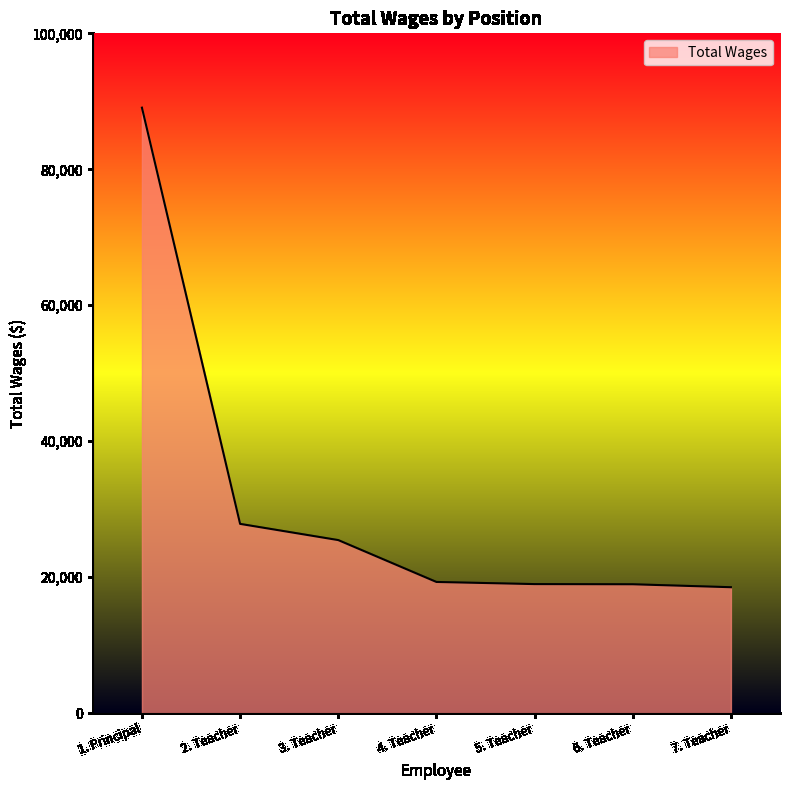

How many values are below 19307?

3